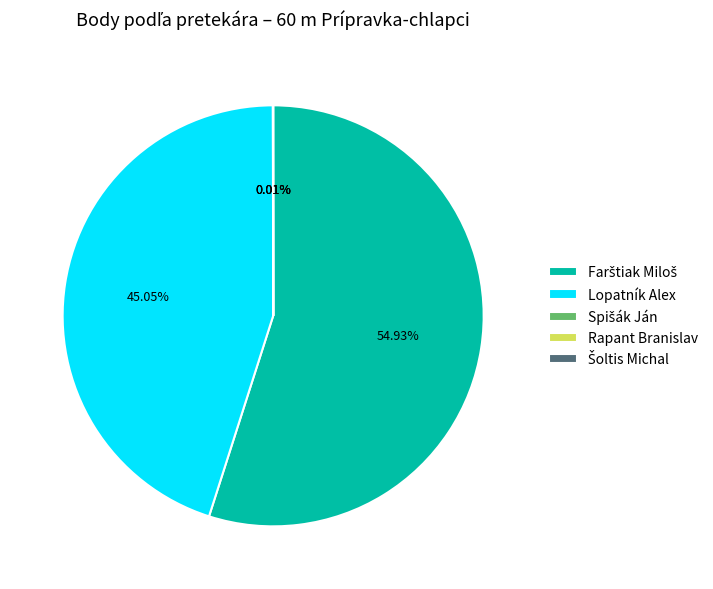

To the nearest percent, what is the difference between the largest and smallest slice percentages?

55%